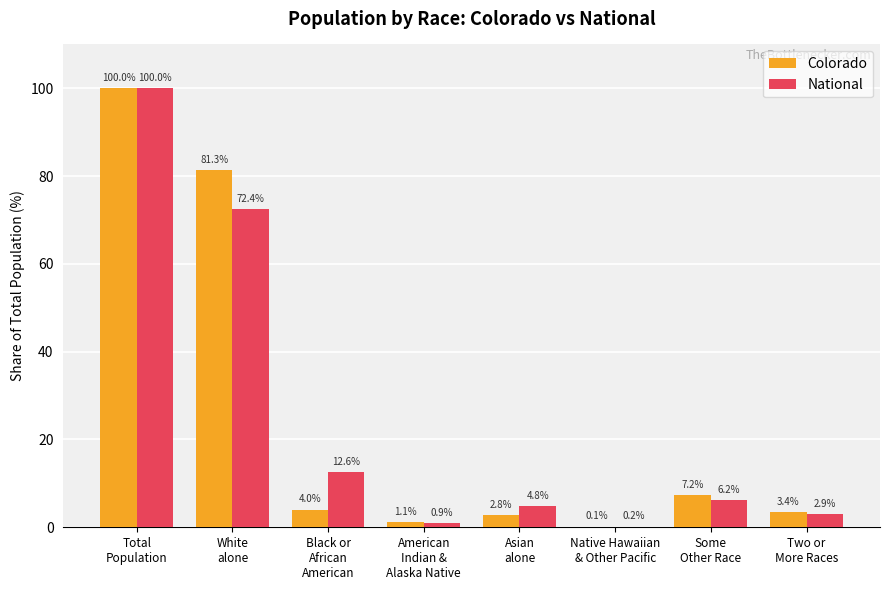

What are all the series names shown in the legend?

Colorado, National